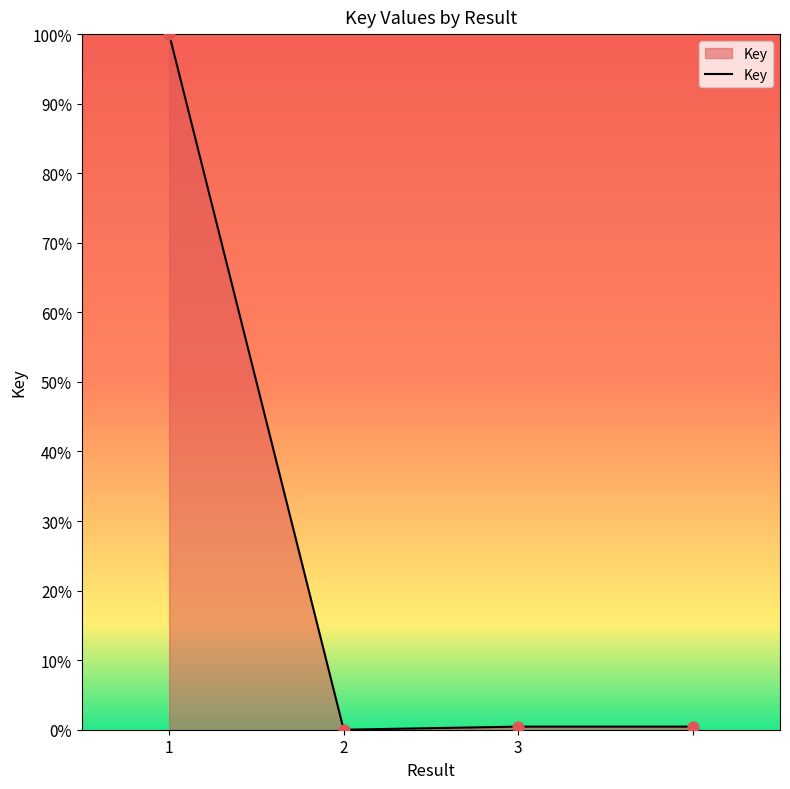

What is the difference between the maximum and second lowest values?

99.6